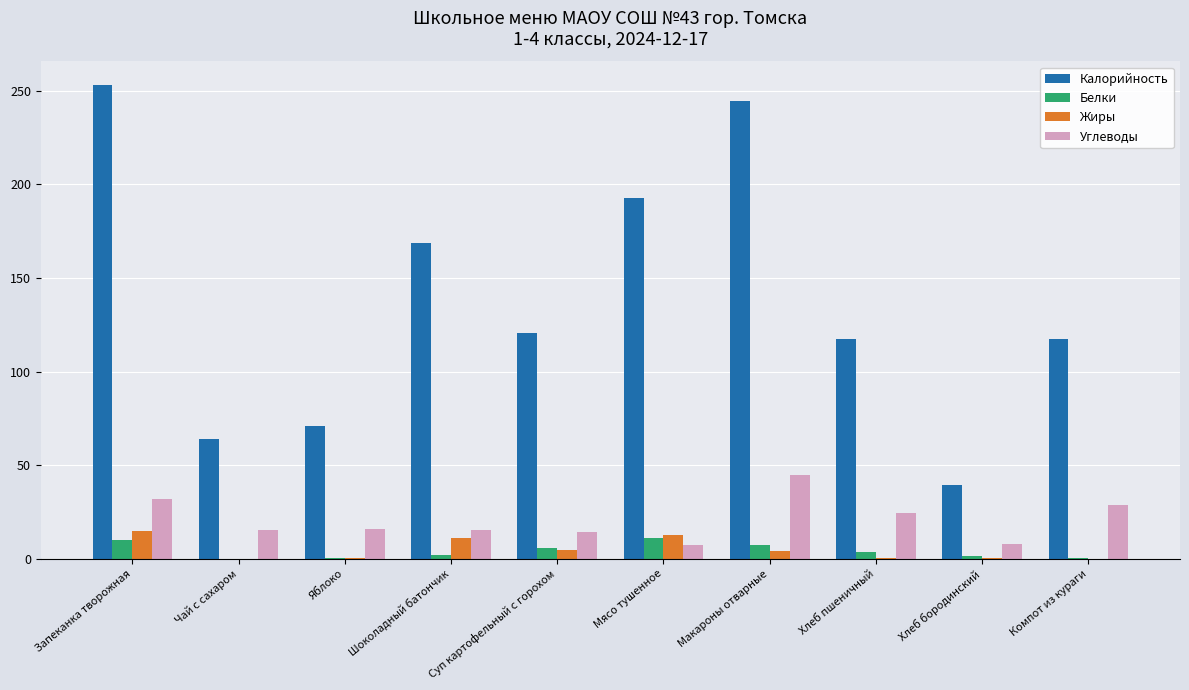

Between Яблоко and Макароны отварные, which series saw the biggest shift?

Калорийность